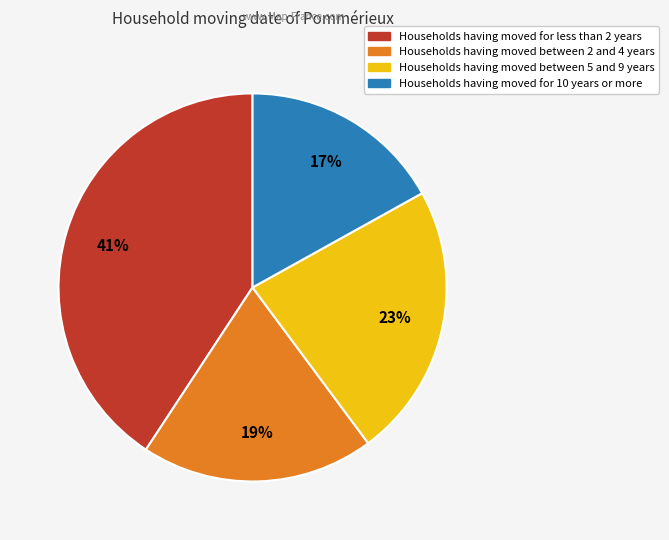

Does any single category account for the majority?

No